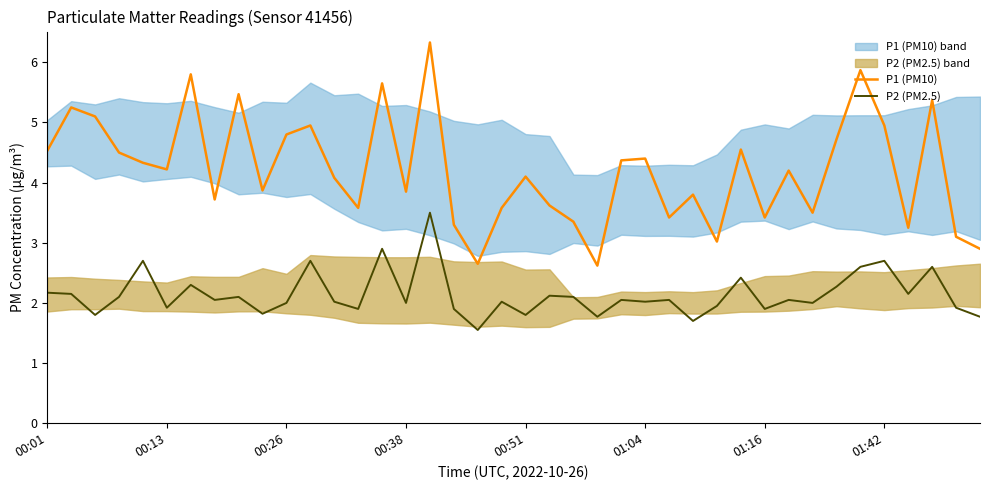

At 12, list the series in order from largest to smallest.

P1 (PM10), P2 (PM2.5)